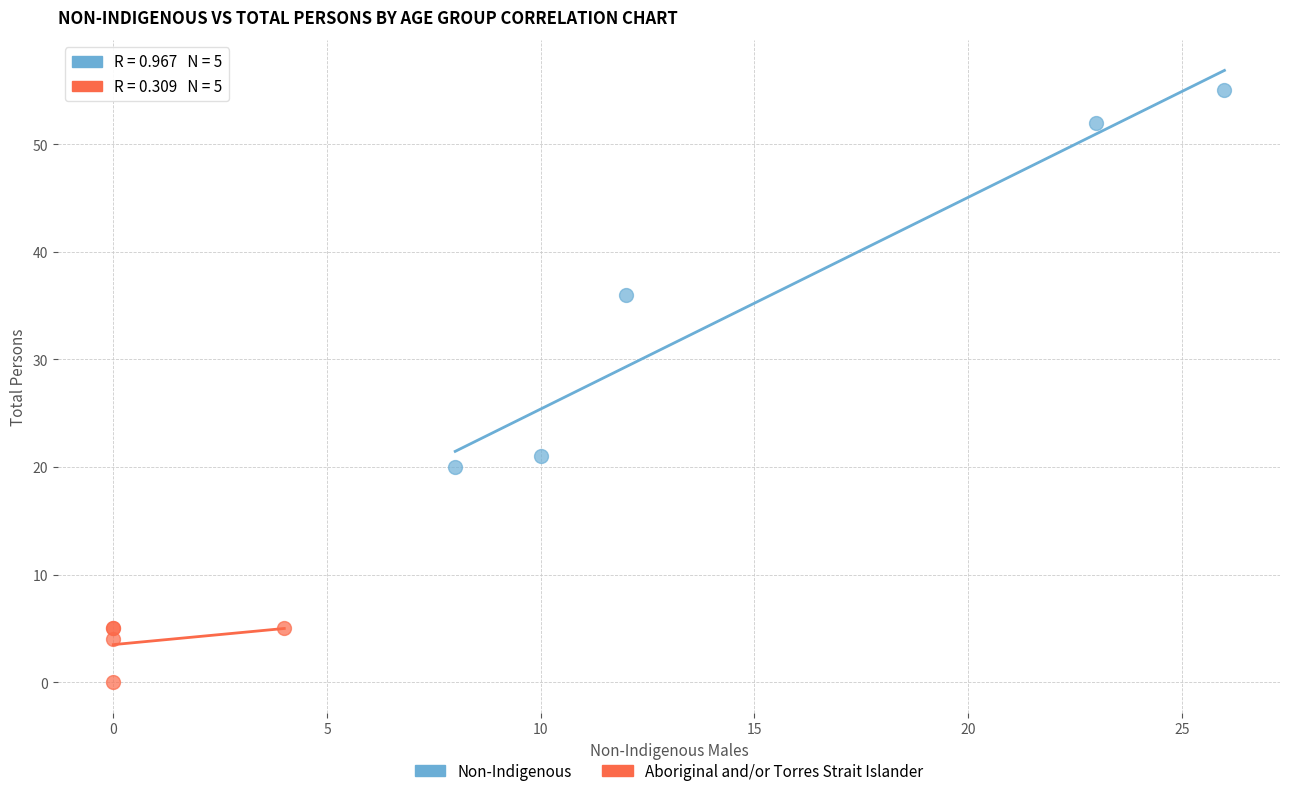

Which series reaches the maximum Y coordinate?

Non-Indigenous